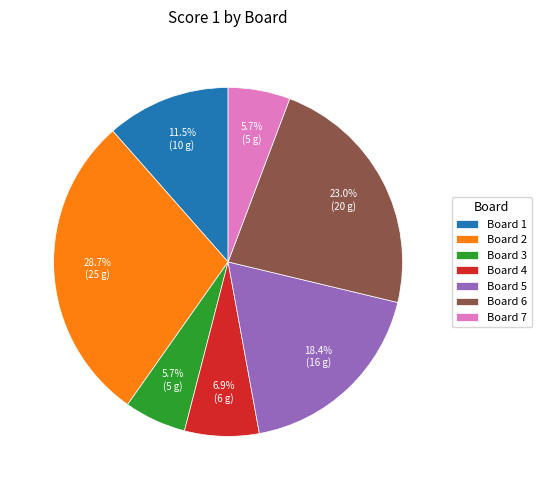

What percentage do Board 4 and Board 5 together represent?

25.3%